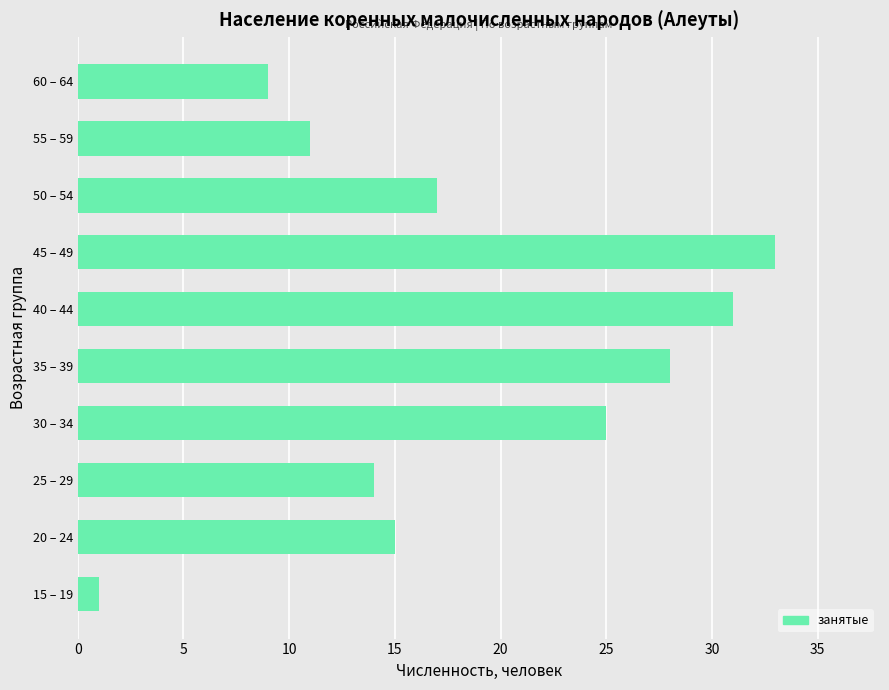

Is it true that the value at 20 – 24 is 21?

False